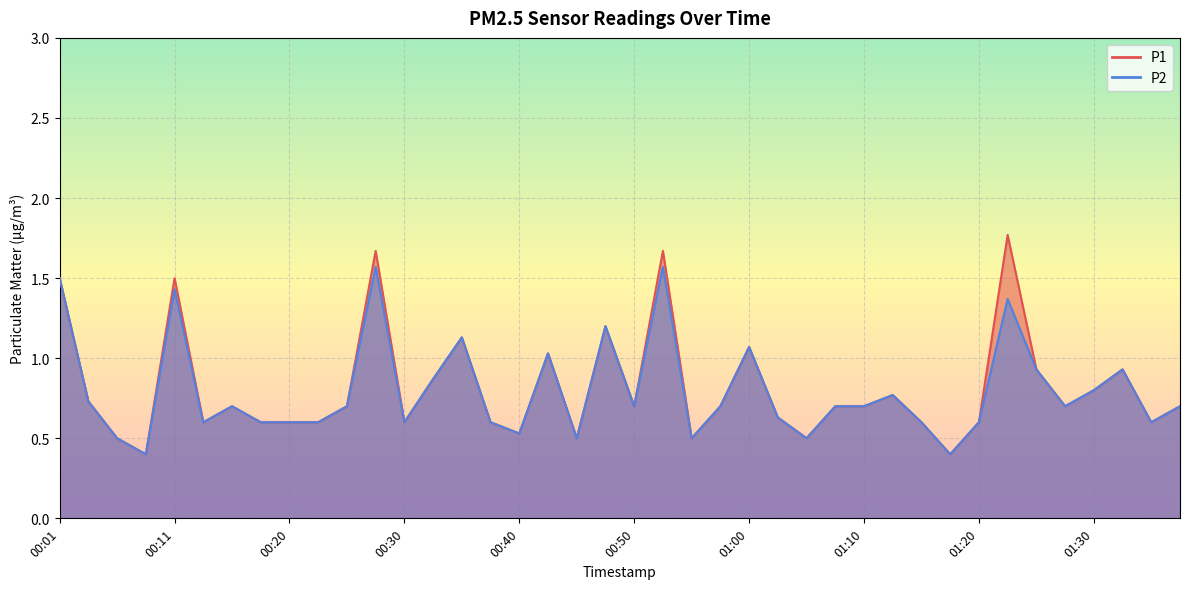

Reading left to right, transcribe all the data shown in this chart.

P1: 00:01=1.5	00:03=0.7	00:06=0.5	00:08=0.4	00:11=1.5	00:13=0.6	00:15=0.7	00:18=0.6	00:20=0.6	00:23=0.6	00:25=0.7	00:28=1.7	00:30=0.6	00:33=0.9	00:35=1.1	00:37=0.6	00:40=0.5	00:42=1.0	00:45=0.5	00:47=1.2	00:50=0.7	00:52=1.7	00:55=0.5	00:57=0.7	01:00=1.1	01:02=0.6	01:04=0.5	01:07=0.7	01:10=0.7	01:12=0.8	01:15=0.6	01:17=0.4	01:20=0.6	01:22=1.8	01:25=0.9	01:27=0.7	01:30=0.8	01:32=0.9	01:35=0.6	01:38=0.7
P2: 00:01=1.5	00:03=0.7	00:06=0.5	00:08=0.4	00:11=1.4	00:13=0.6	00:15=0.7	00:18=0.6	00:20=0.6	00:23=0.6	00:25=0.7	00:28=1.6	00:30=0.6	00:33=0.9	00:35=1.1	00:37=0.6	00:40=0.5	00:42=1.0	00:45=0.5	00:47=1.2	00:50=0.7	00:52=1.6	00:55=0.5	00:57=0.7	01:00=1.1	01:02=0.6	01:04=0.5	01:07=0.7	01:10=0.7	01:12=0.8	01:15=0.6	01:17=0.4	01:20=0.6	01:22=1.4	01:25=0.9	01:27=0.7	01:30=0.8	01:32=0.9	01:35=0.6	01:38=0.7